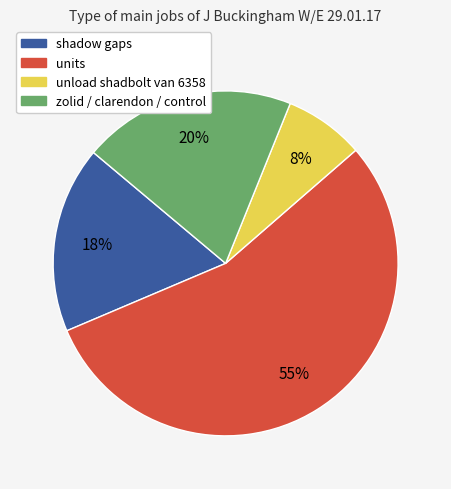

True or false: shadow gaps accounts for 9% of the total.

False